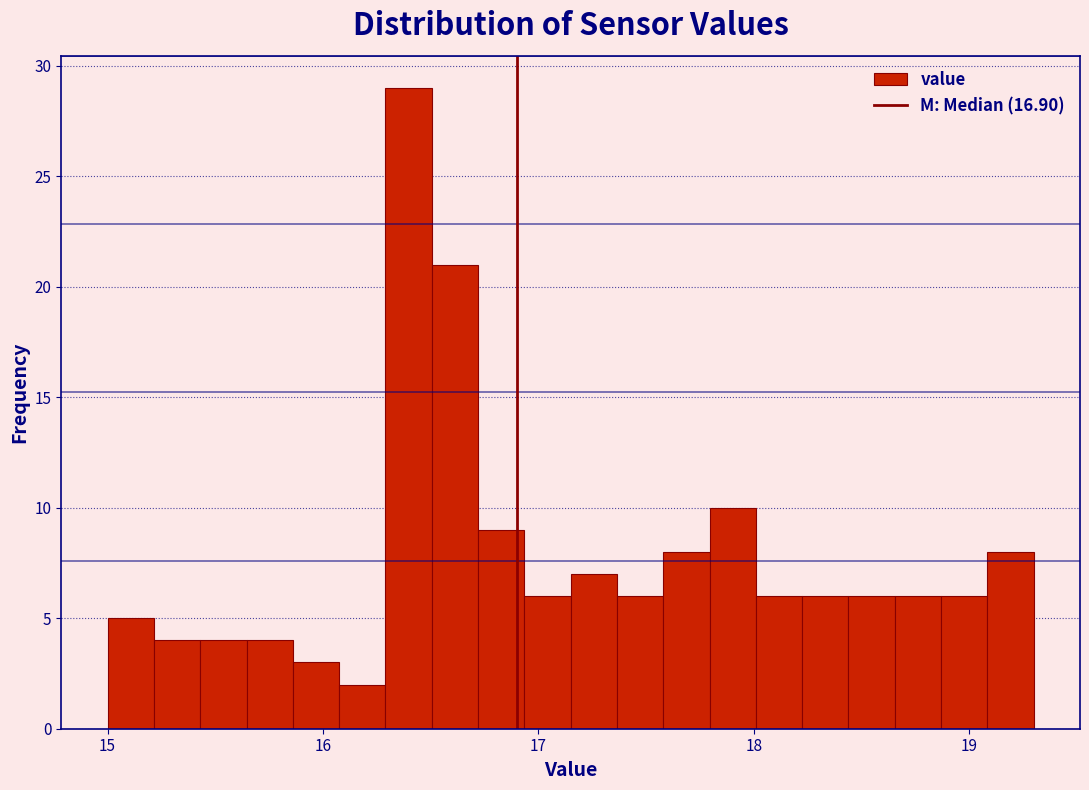

Read against the x-axis, roughly where is the centre of the tallest bar?

16.4